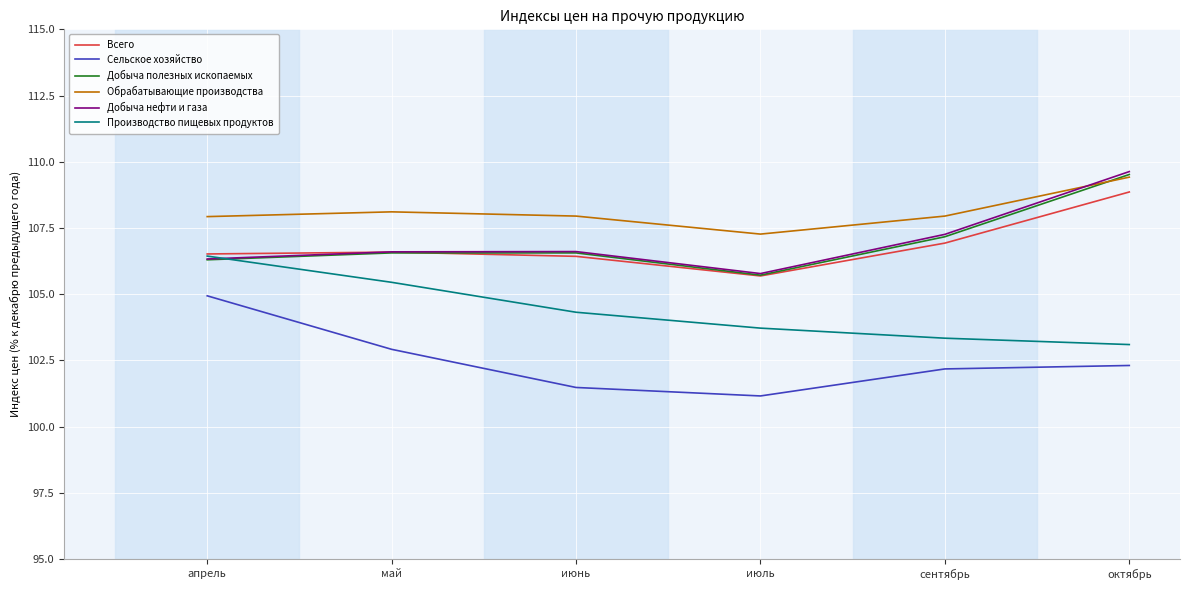

At which category is the sum across all series the highest?

октябрь